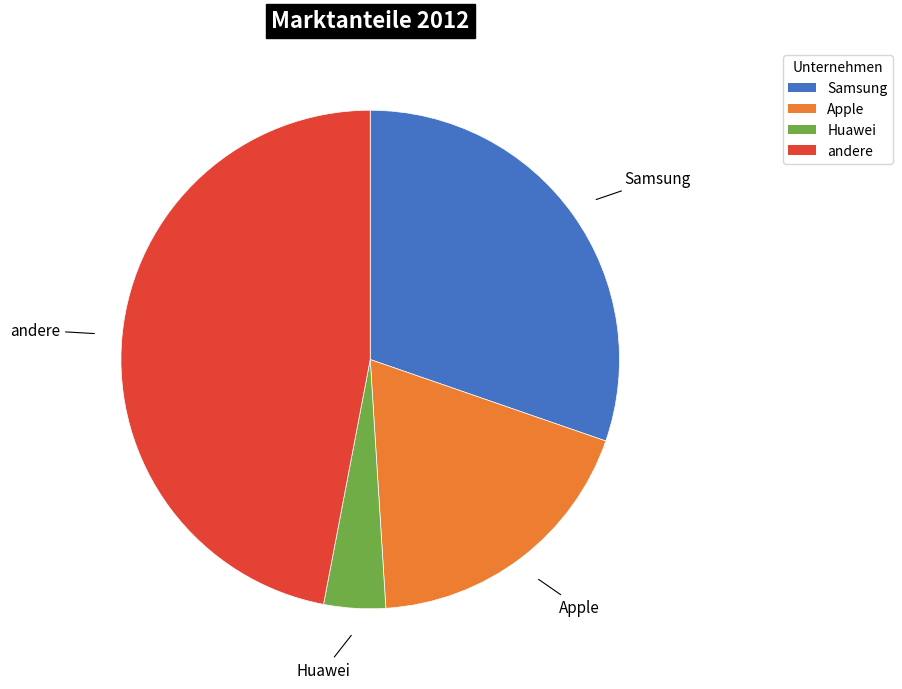

Which category has the biggest portion of the pie?

andere